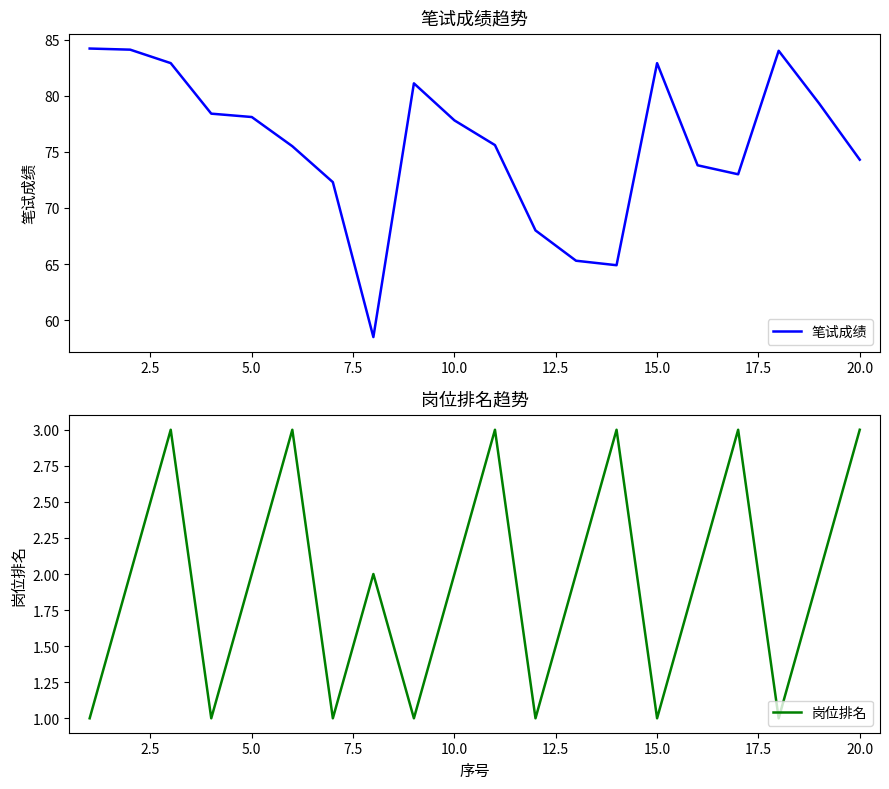

True or false: 笔试成绩 has a value of 78.1 at 5.0.

True